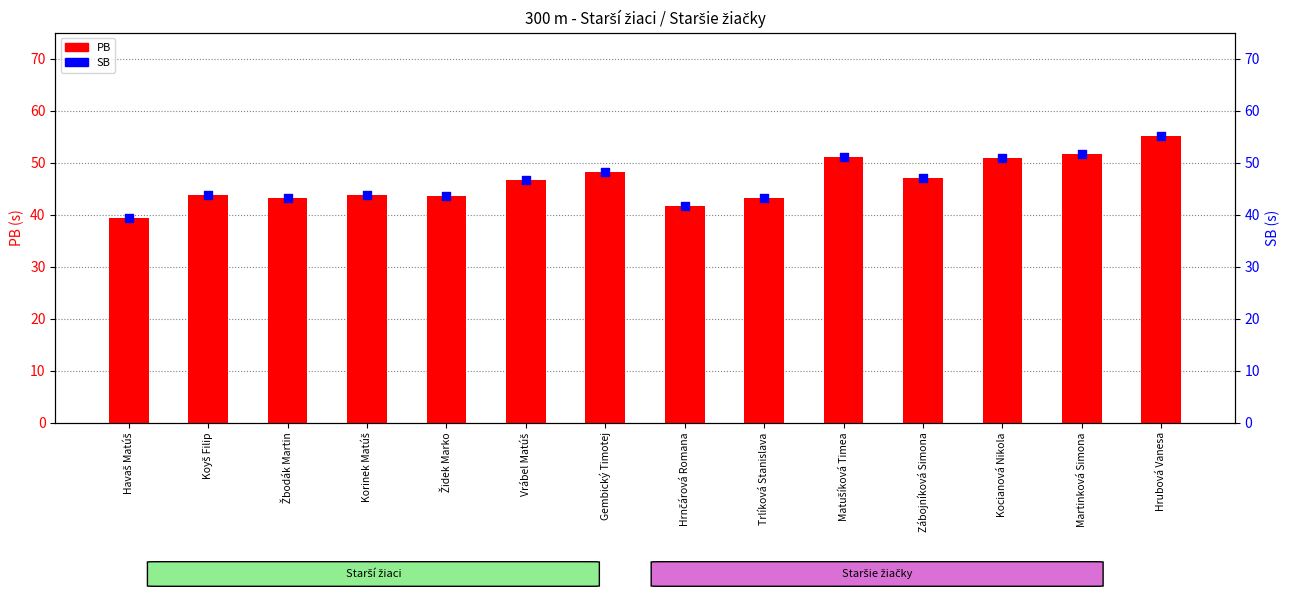

What are all the series names shown in the legend?

PB, SB